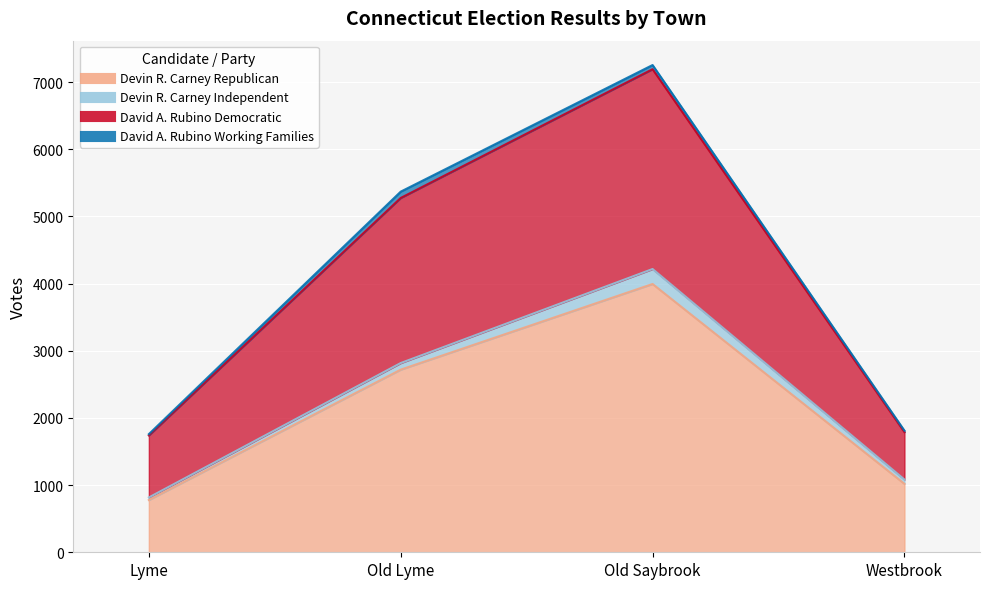

What is the lowest value of the Devin R. Carney Republican series?

778